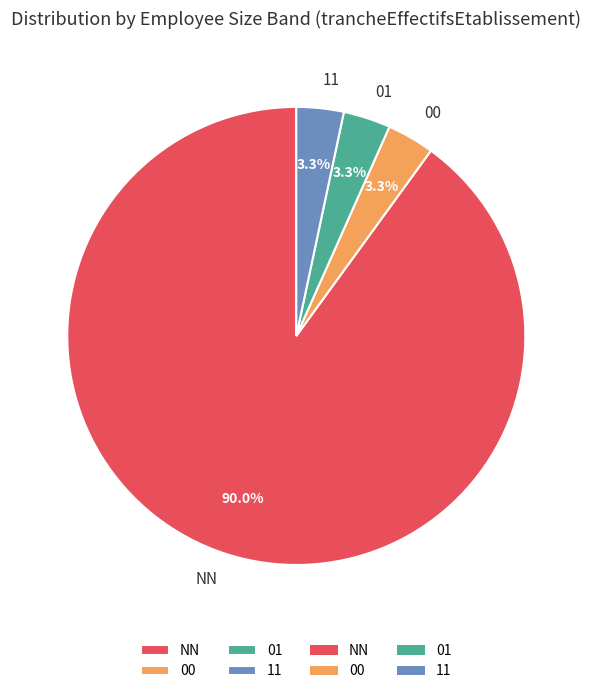

Approximately how many times larger is the value at 00 compared to 01?

1.0